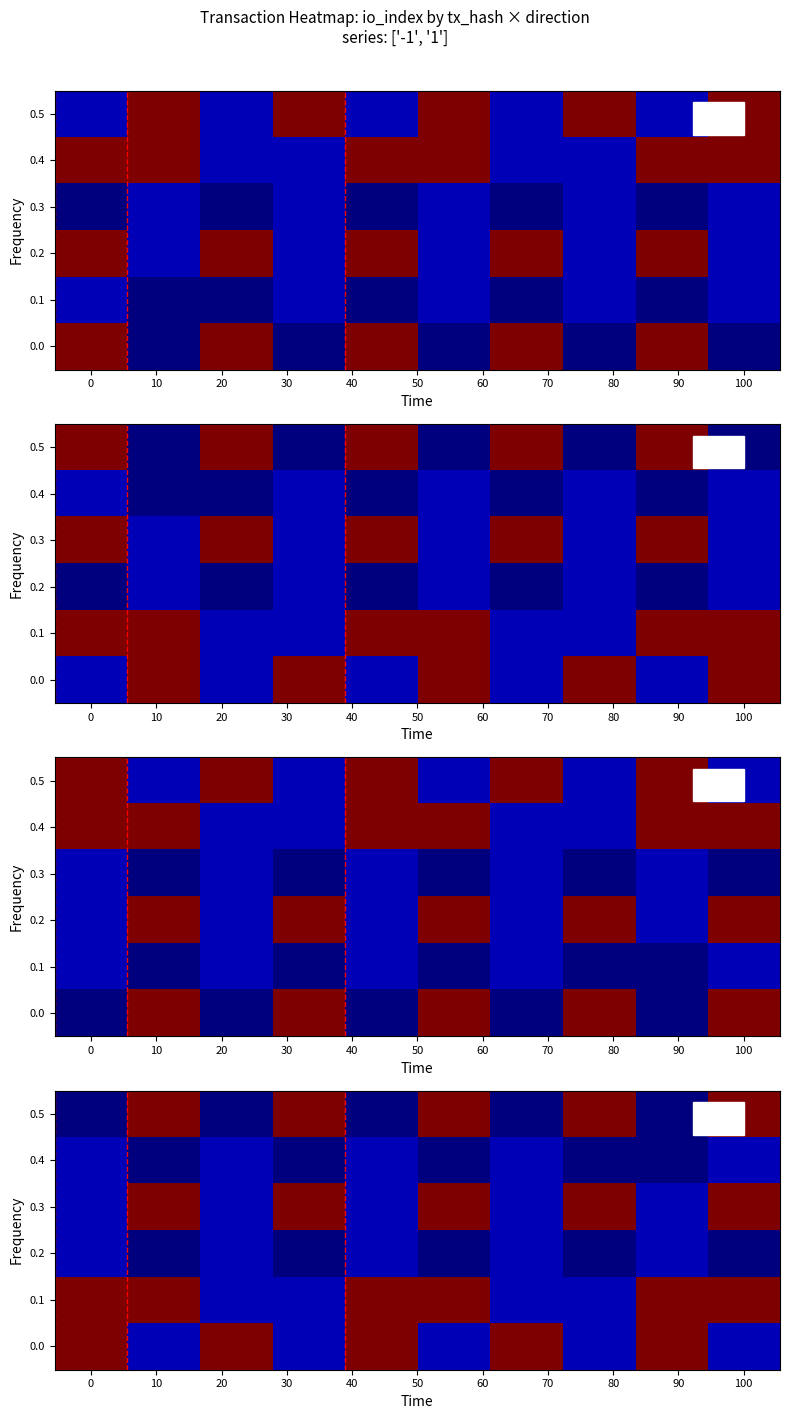

What is the difference between the second highest and minimum values in the 0.2 series?

4